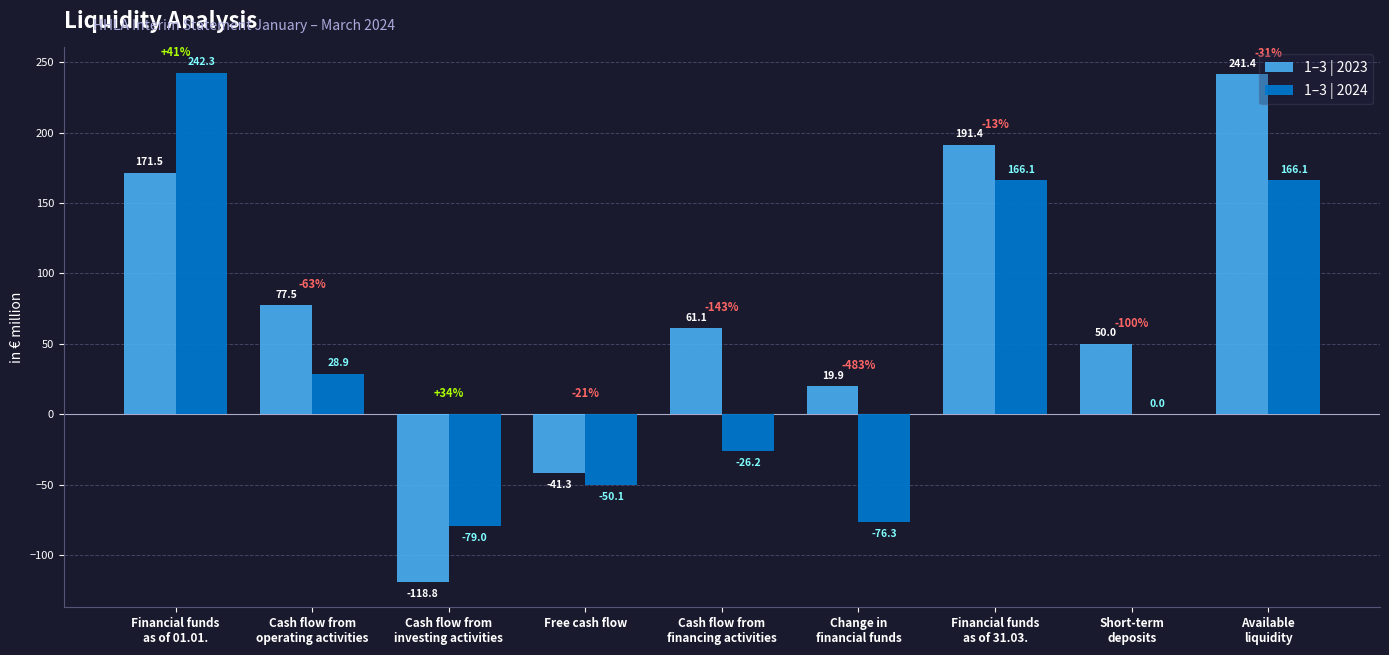

What is the total value across all series at Available
liquidity?

407.5